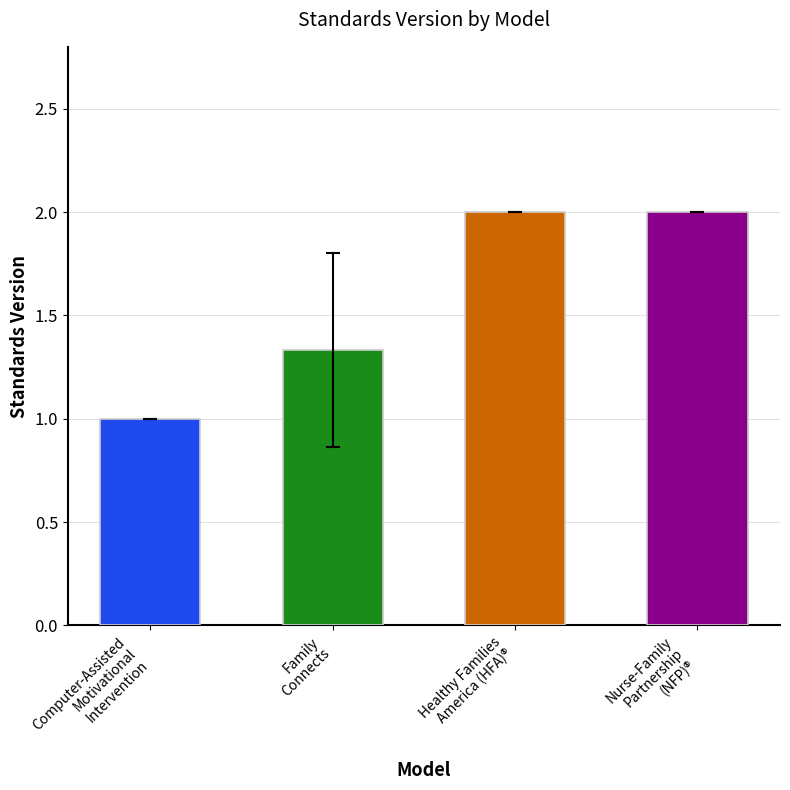

What is the value of the 3rd bar from the left?

2.0